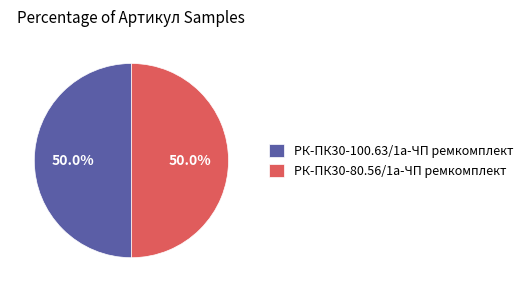

The РК-ПК30-80.56/1а-ЧП ремкомплект slice represents 61% of the pie. True or false?

False